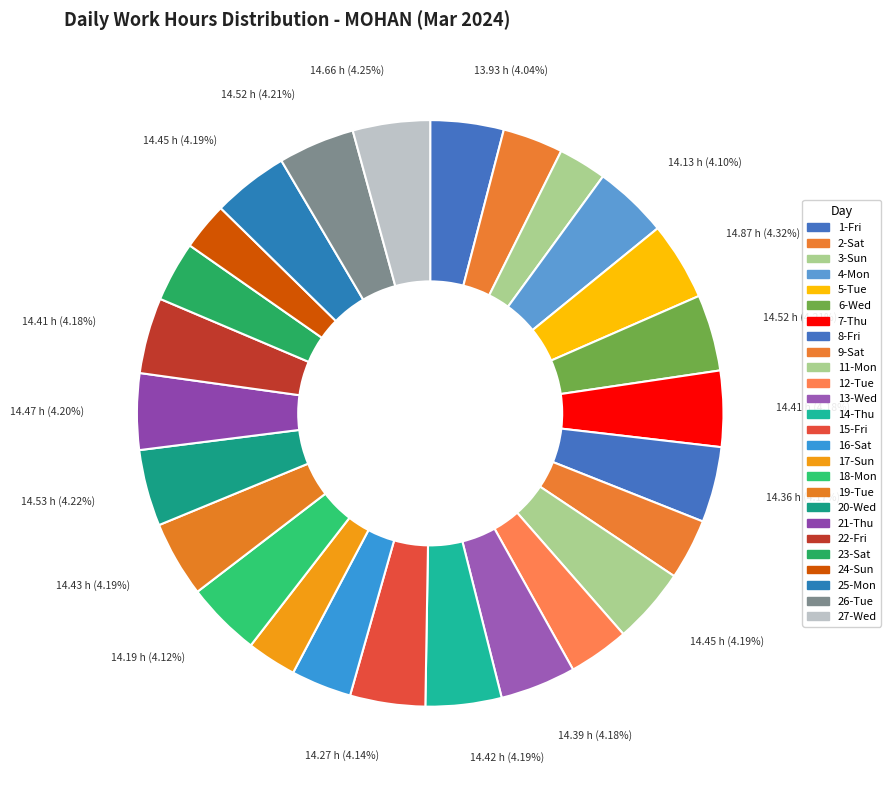

Do 18-Mon and 14-Thu together represent more than half of the pie?

No